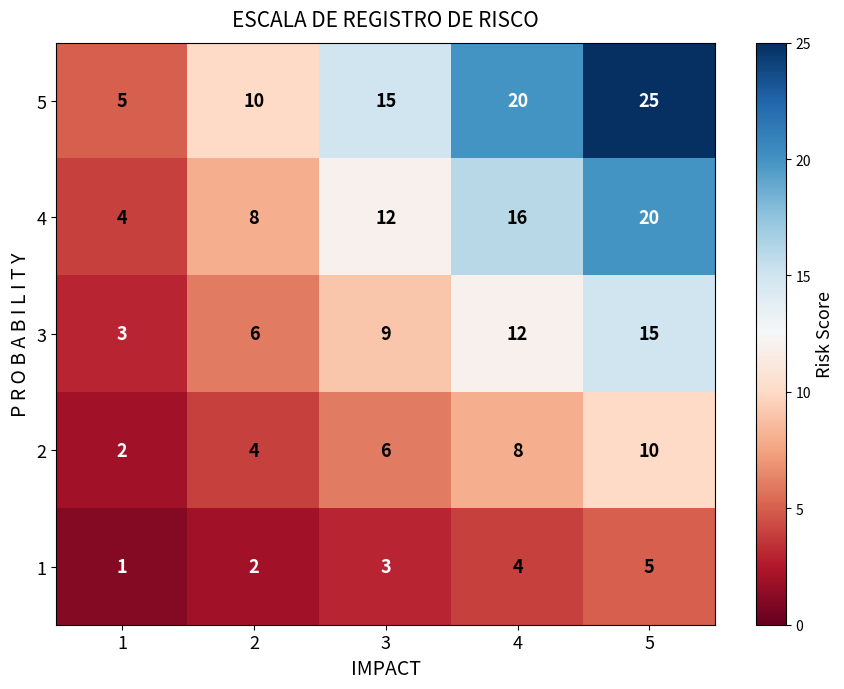

Reading right to left, transcribe all the data shown in this chart.

5: 5=25	4=20	3=15	2=10	1=5
4: 5=20	4=16	3=12	2=8	1=4
3: 5=15	4=12	3=9	2=6	1=3
2: 5=10	4=8	3=6	2=4	1=2
1: 5=5	4=4	3=3	2=2	1=1